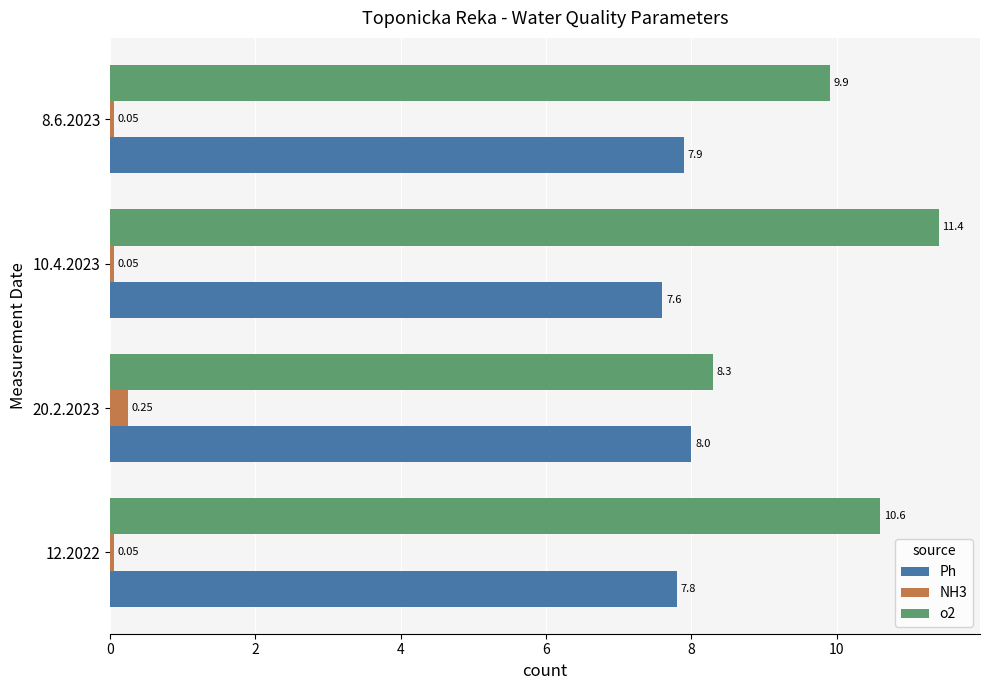

List the series in order of their overall mean, highest first.

o2, Ph, NH3